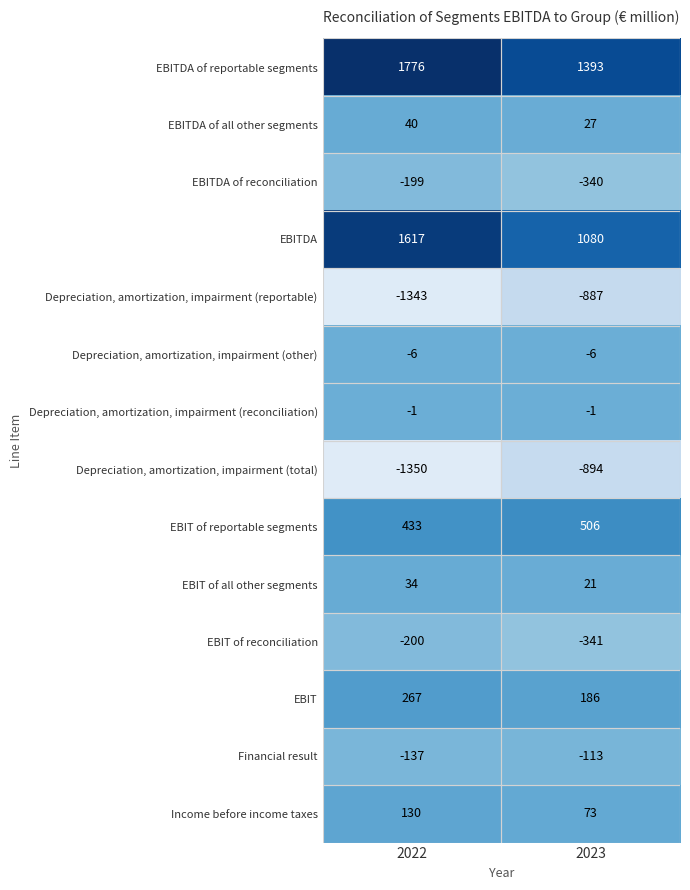

Between 2022 and 2023, which series saw the biggest shift?

EBITDA